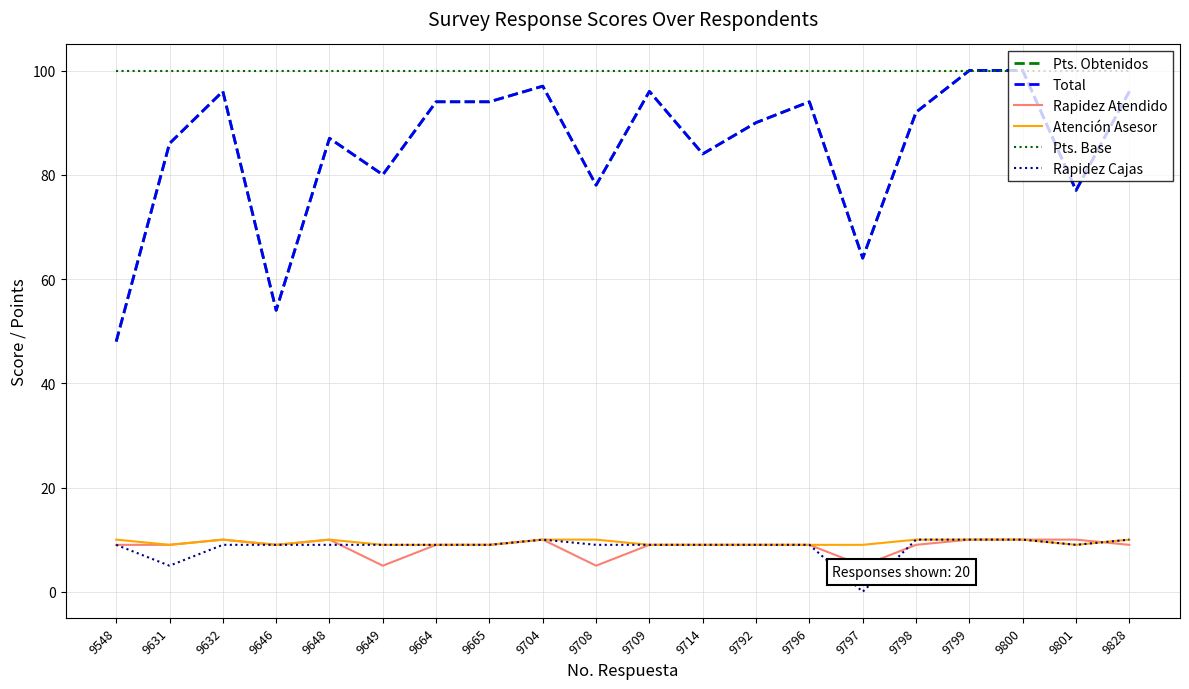

Rank the series by their maximum value, from lowest to highest.

Rapidez Atendido, Atención Asesor, Rapidez Cajas, Pts. Obtenidos, Total, Pts. Base